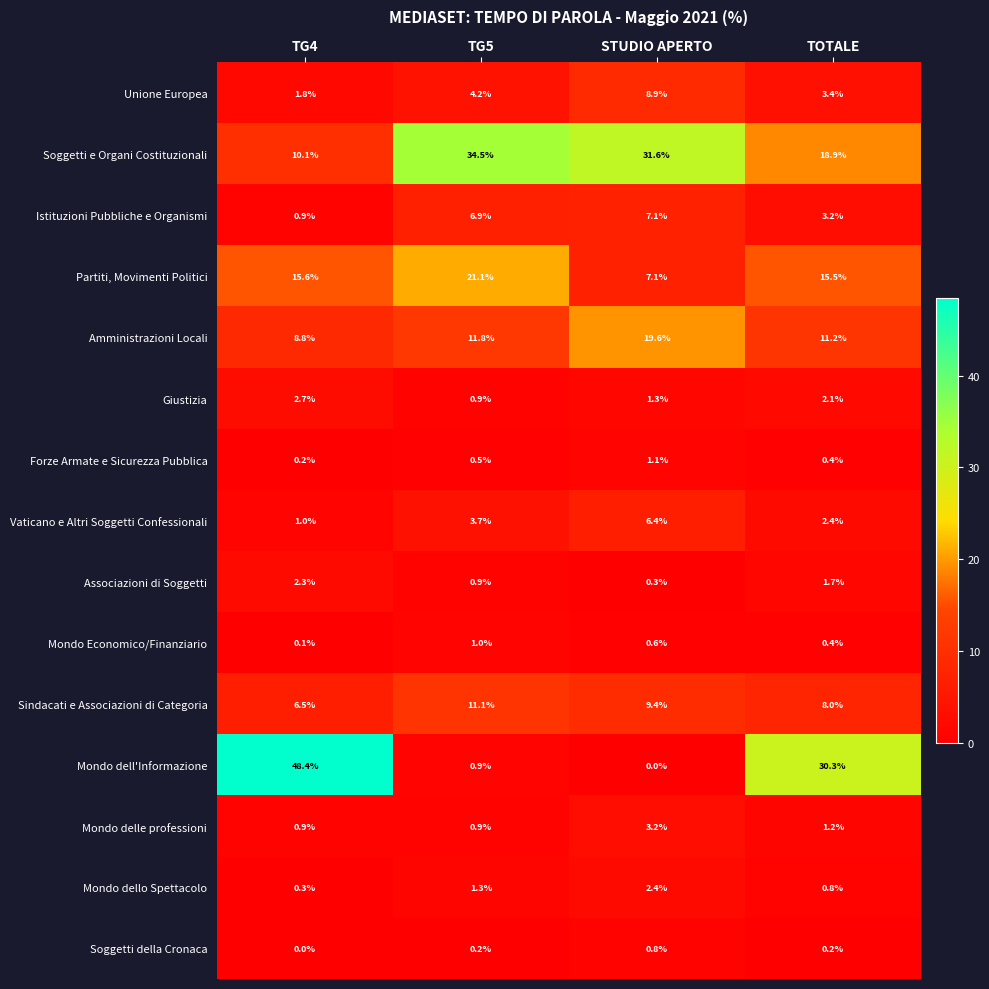

What is the difference between the highest and lowest values at TG5?

34.3